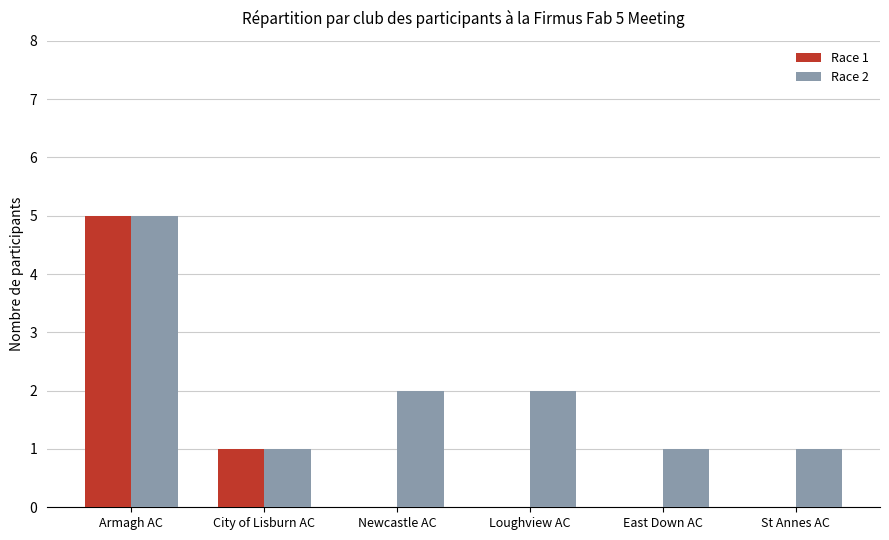

True or false: Race 2 has a value of 1 at East Down AC.

True